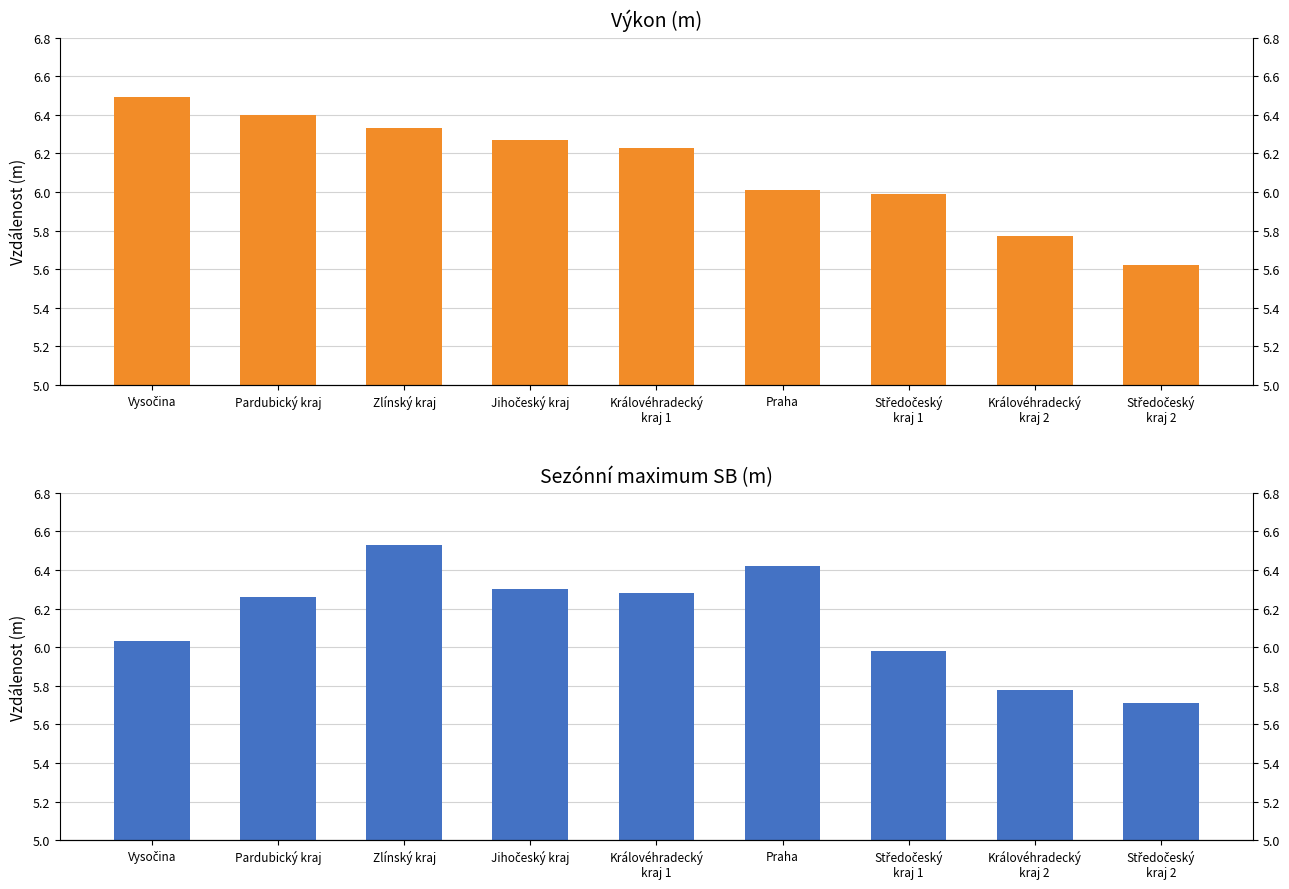

The SB series shows 6.4 at Praha. True or false?

True